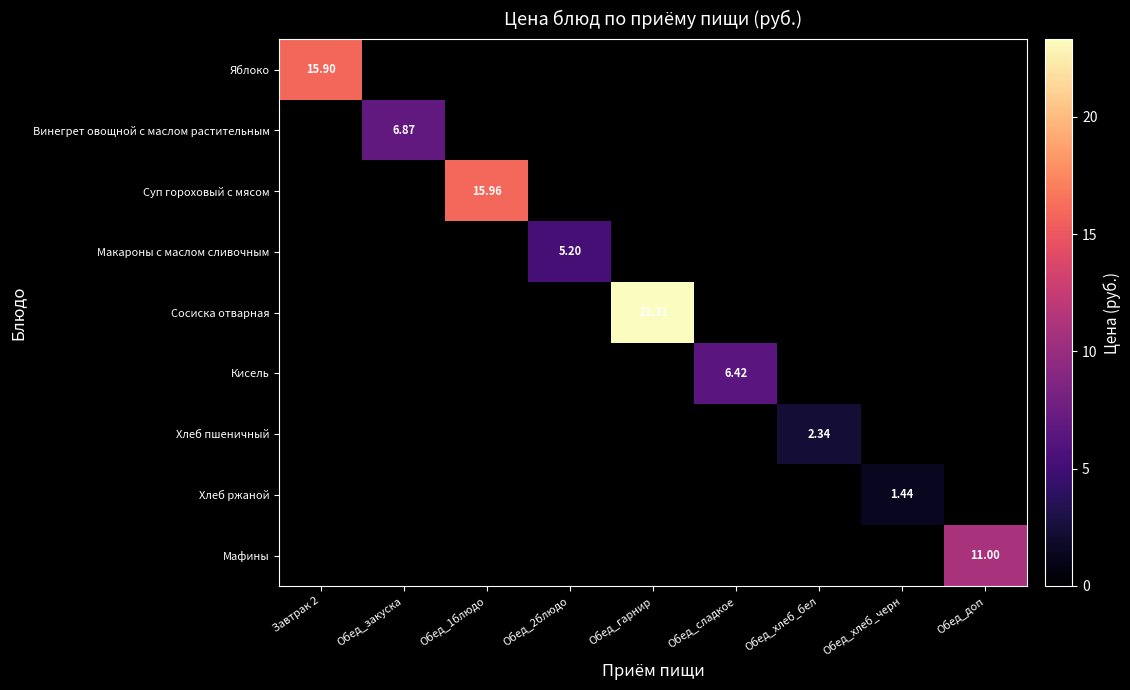

Which category has the highest value across all series?

Обед_гарнир